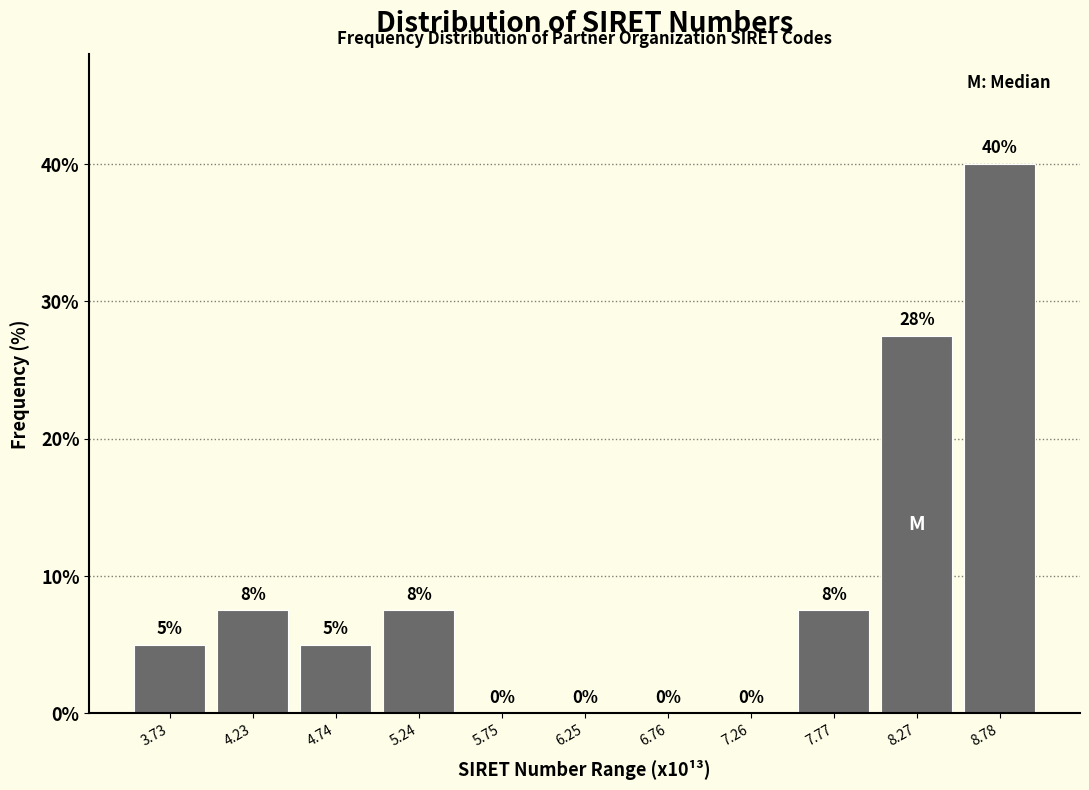

The value at 5.75 is -21.6. True or false?

False